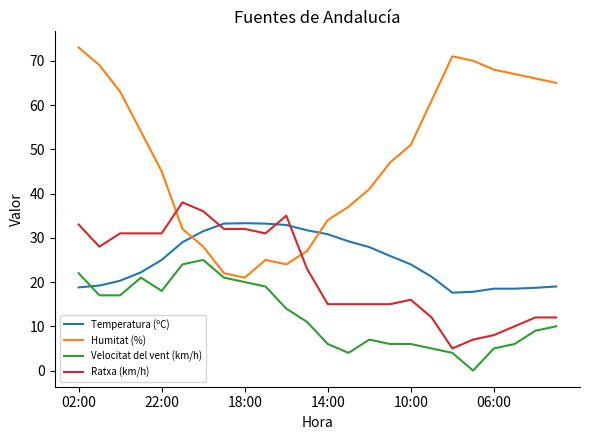

What is the greatest value displayed?

73.0